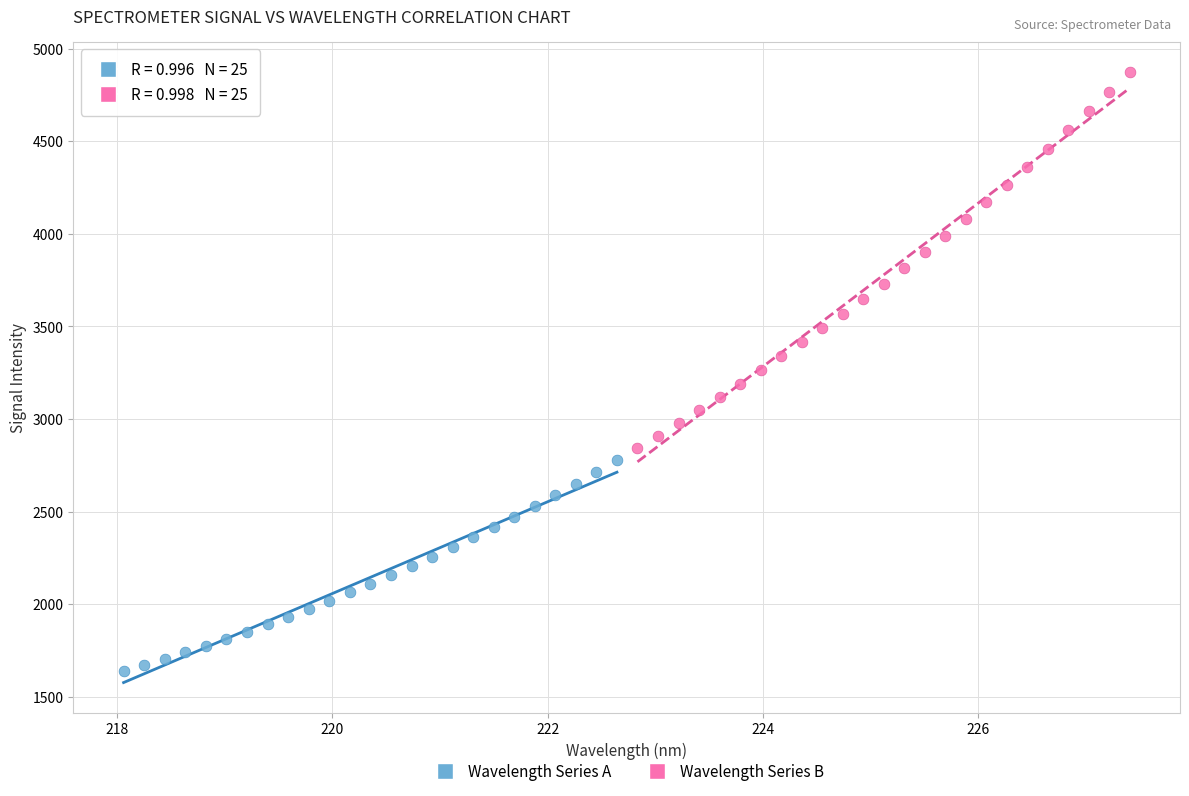

Which series contains the lowest Y value?

Wavelength Series A